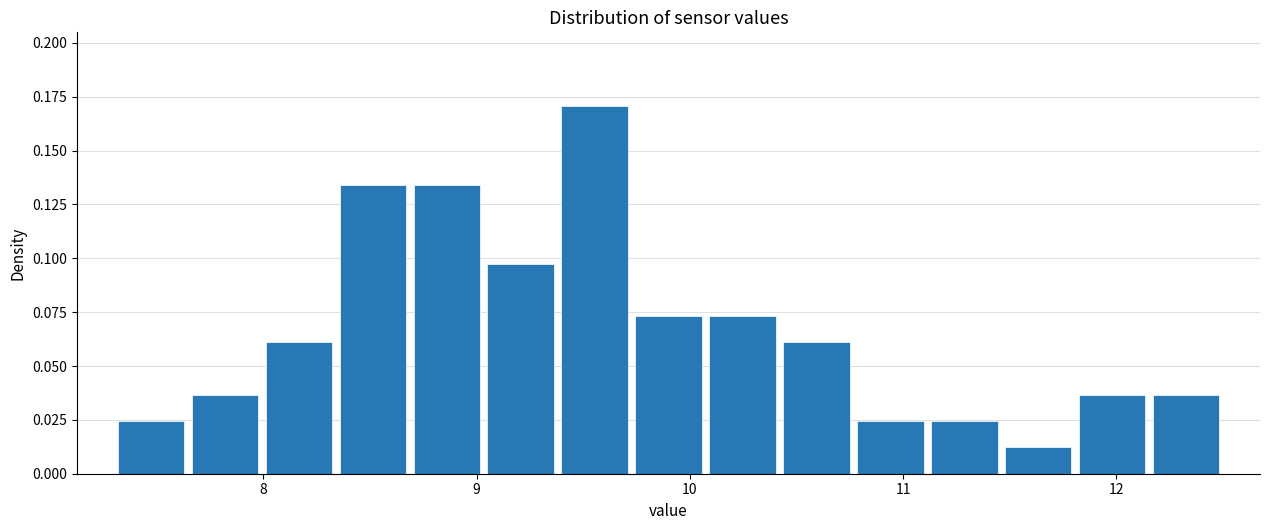

Around what value on the x-axis is the tallest bar? Give the approximate position of its centre, as read against the axis.

9.6